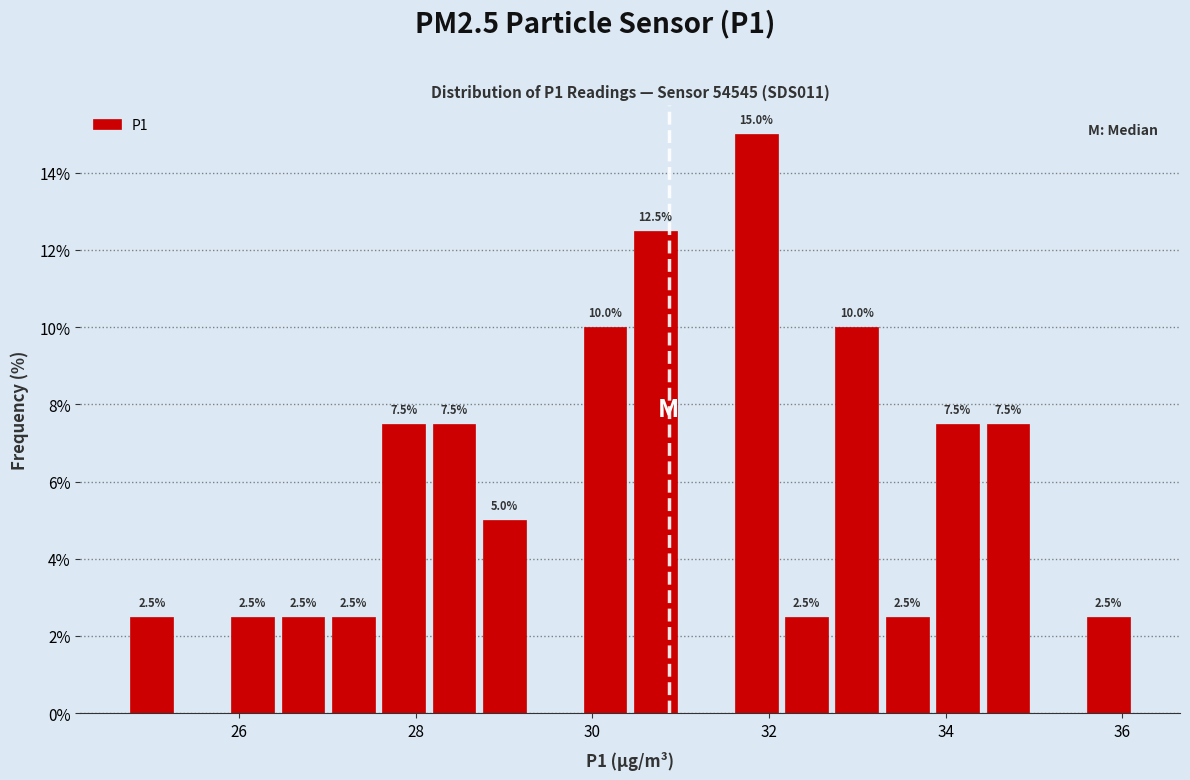

Around what value on the x-axis is the tallest bar? Give the approximate position of its centre, as read against the axis.

31.8